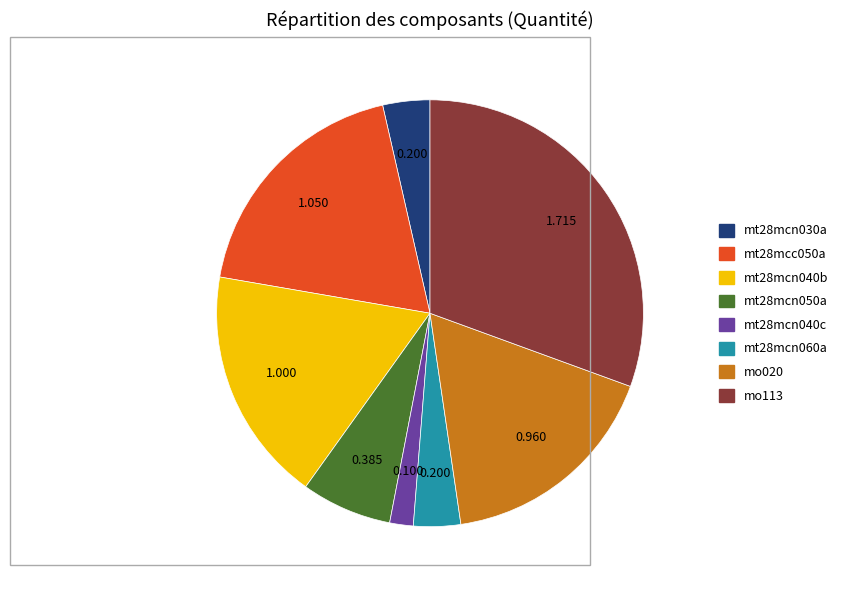

How many segments does this pie chart have?

8